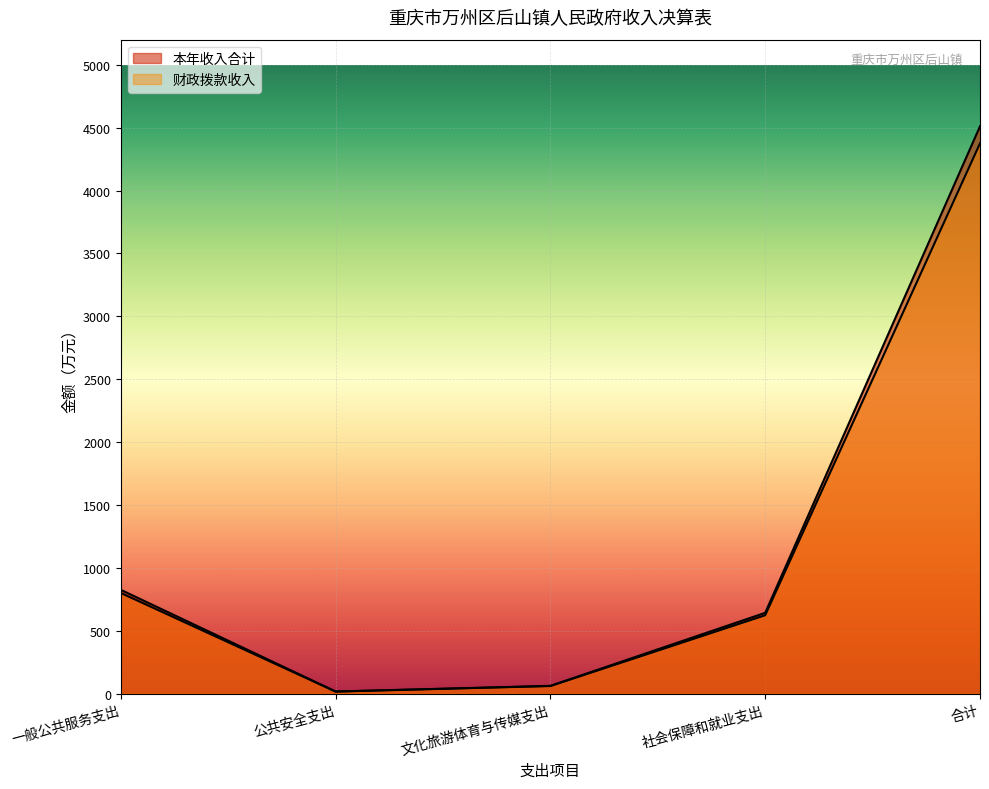

Reading right to left, transcribe all the data shown in this chart.

本年收入合计: 4511.1	643.0	62.5	17.3	825.5
财政拨款收入: 4375.7	623.7	60.6	16.8	800.8